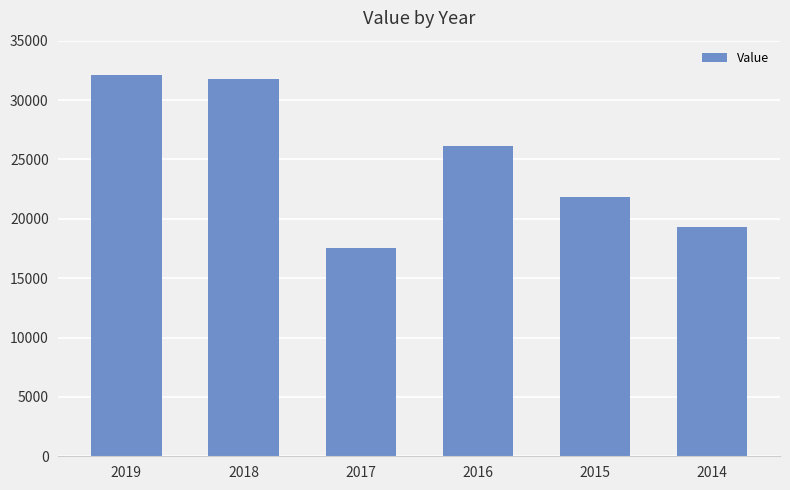

Is it true that the value at 2015 is 21813?

True